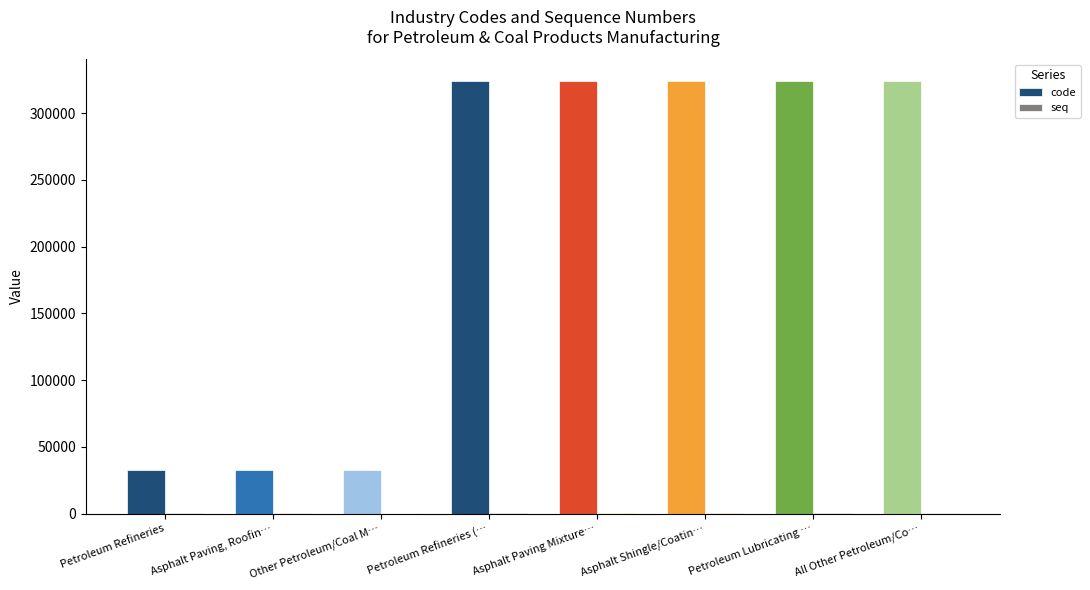

The value of code at Petroleum Lubricating … is 204801. True or false?

False